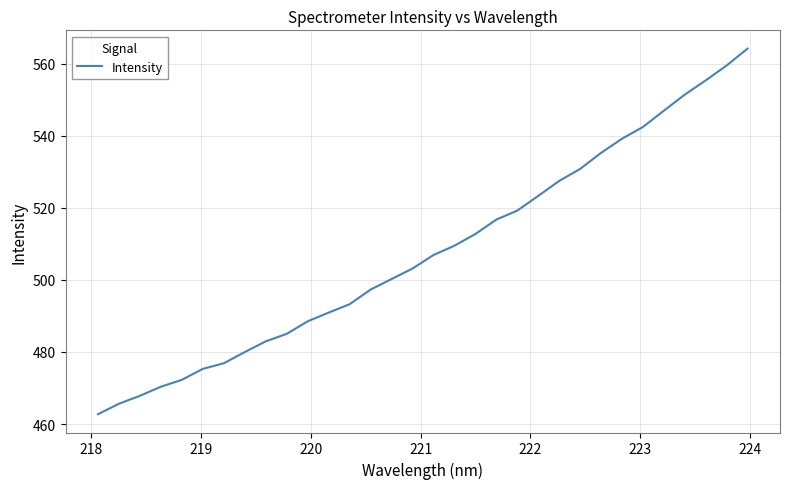

What is the greatest value displayed?

564.2